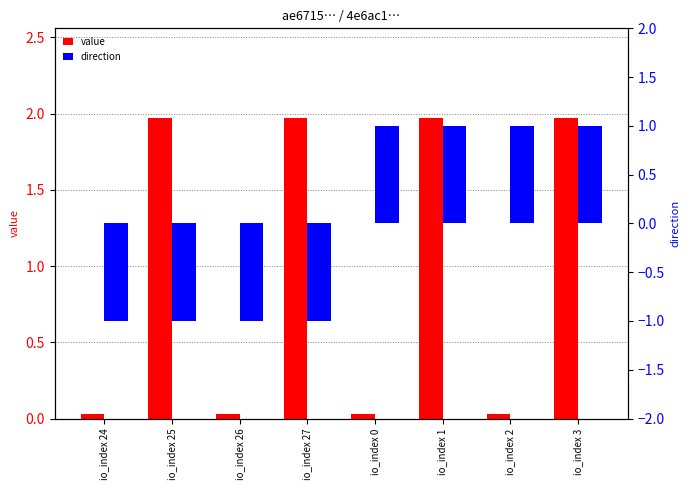

How many bars are there in total?

16